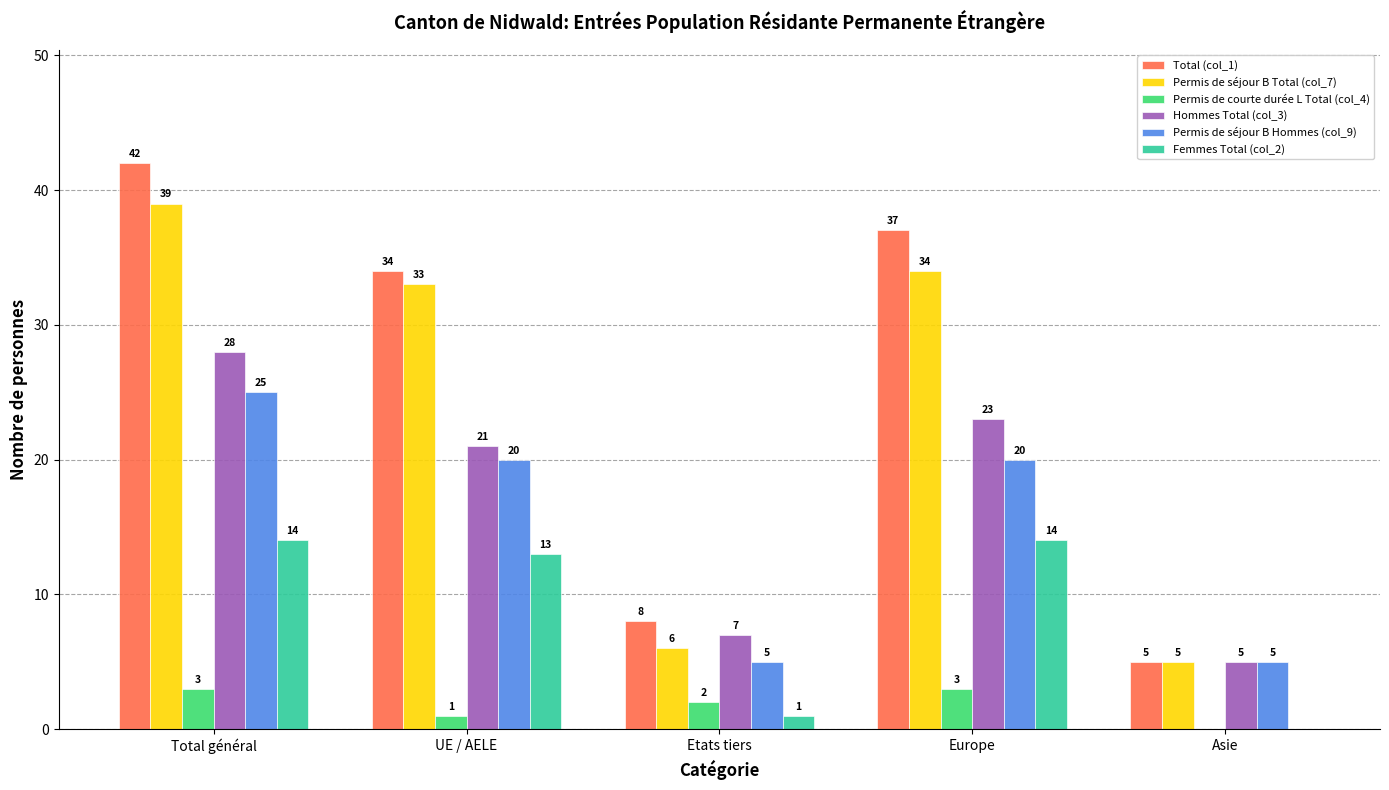

What is the maximum value shown in the chart?

42